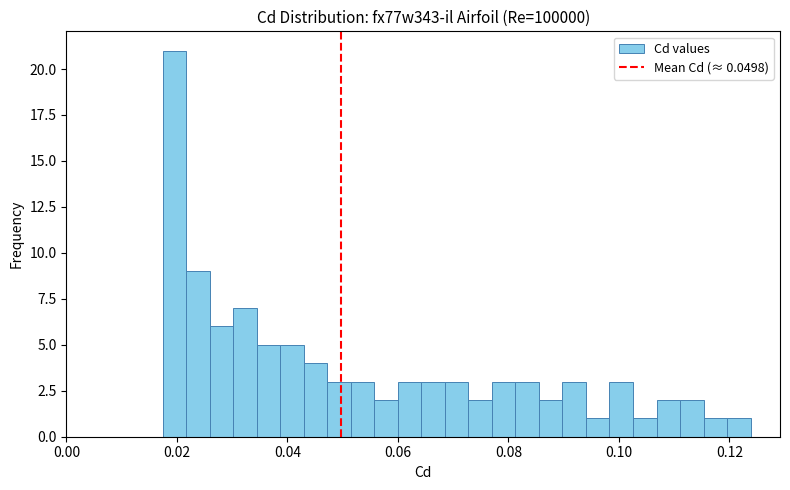

Read against the x-axis, roughly where is the centre of the tallest bar?

0.020